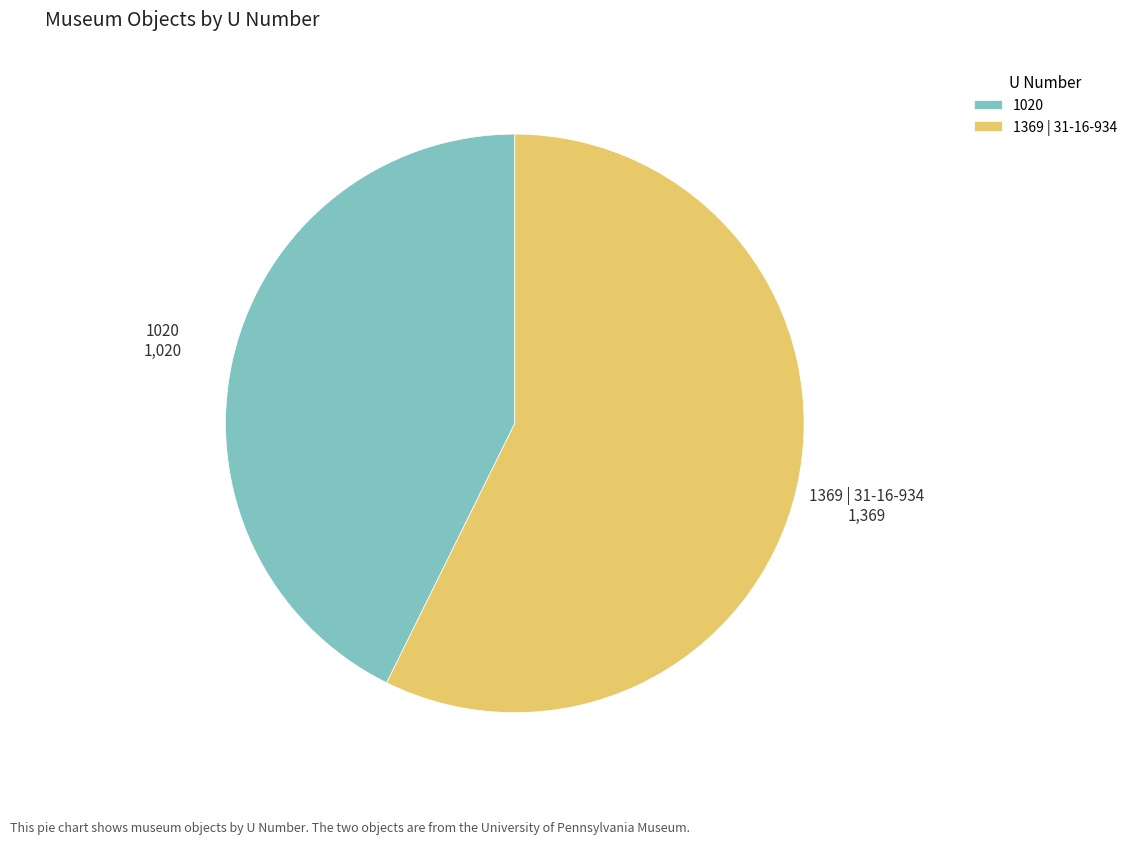

Which category accounts for the majority?

1369 | 31-16-934